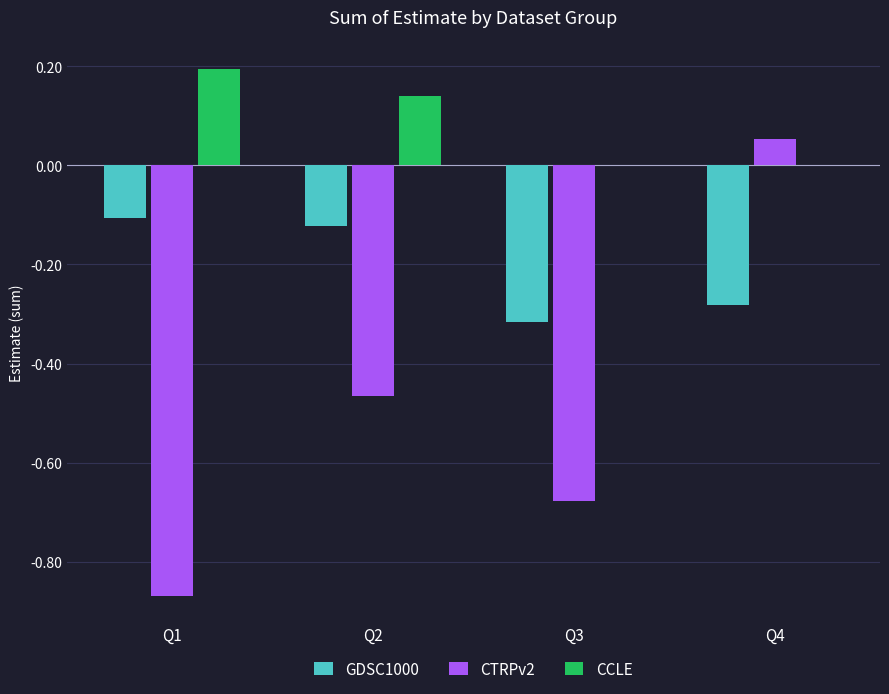

What is the maximum value shown in the chart?

0.2